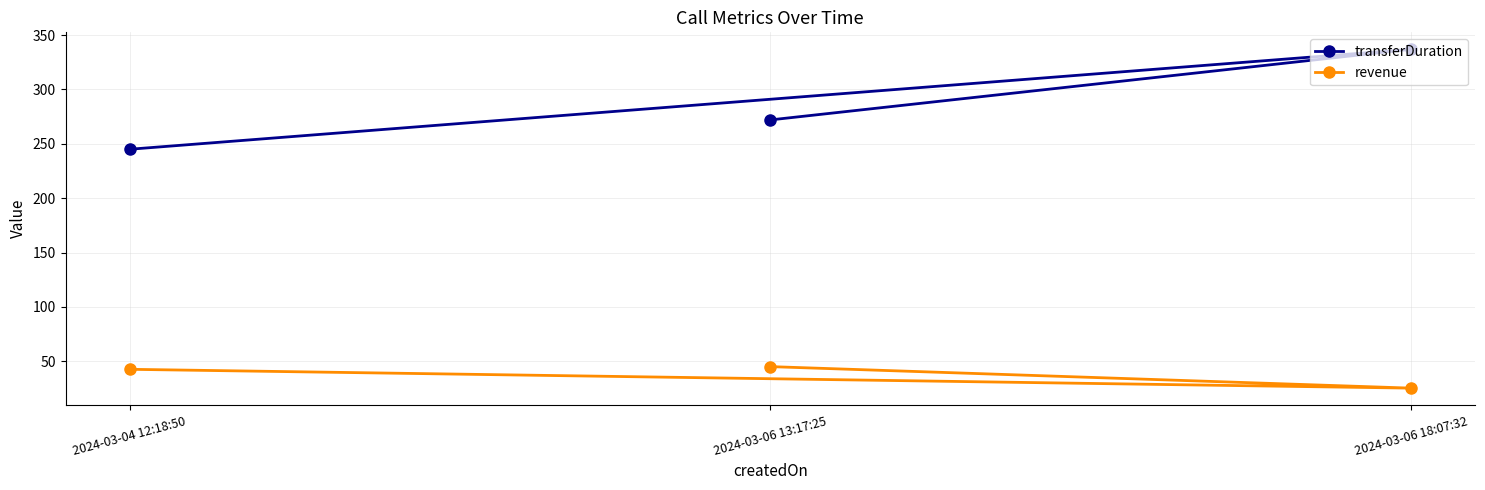

Where does the transferDuration series first go above 272?

2024-03-06 18:07:32